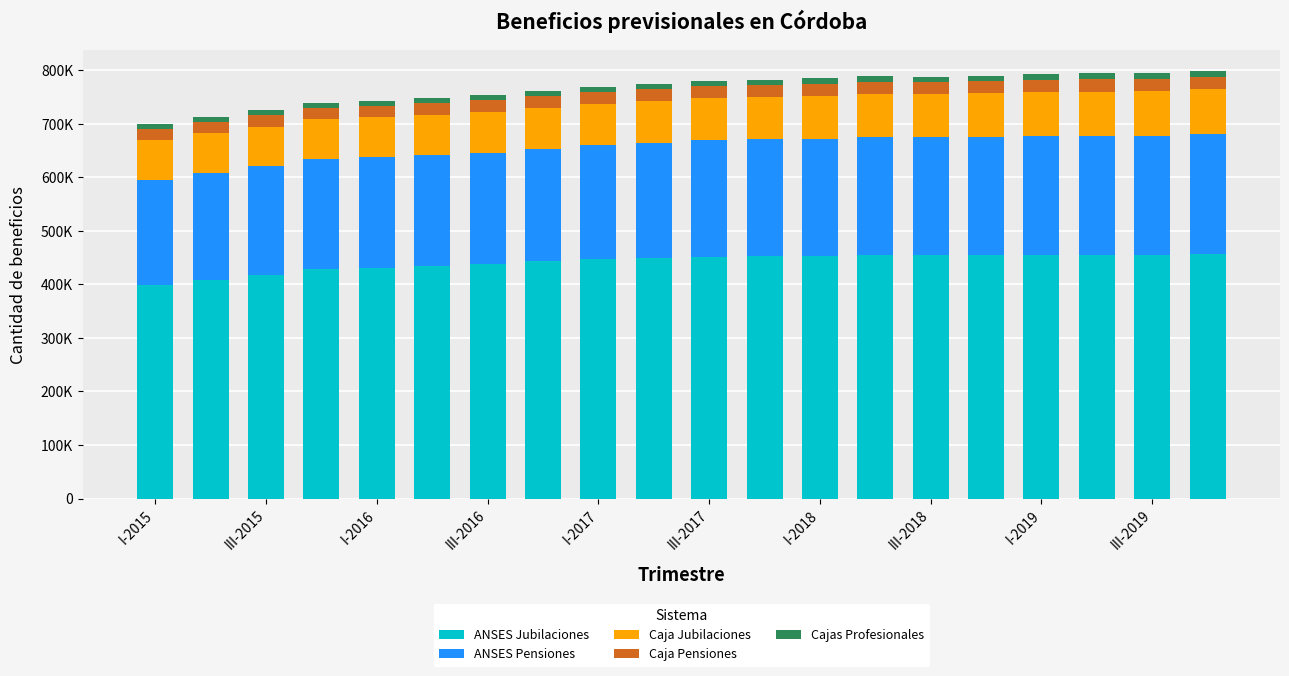

What are all the series names shown in the legend?

ANSES Jubilaciones, ANSES Pensiones, Caja Jubilaciones, Caja Pensiones, Cajas Profesionales